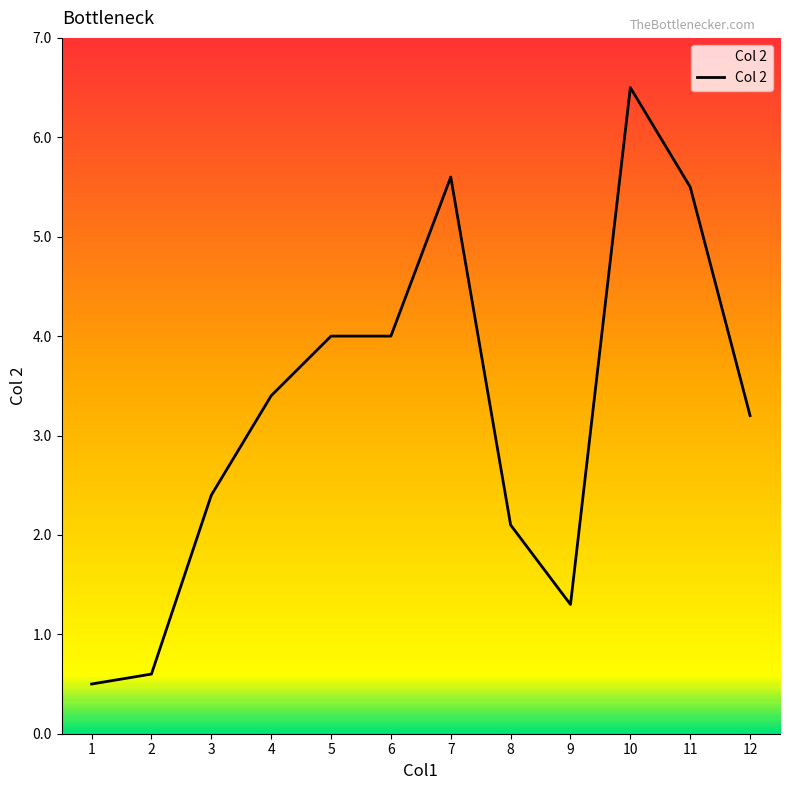

Reading right to left, transcribe all the data shown in this chart.

3.2	5.5	6.5	1.3	2.1	5.6	4.0	4.0	3.4	2.4	0.6	0.5